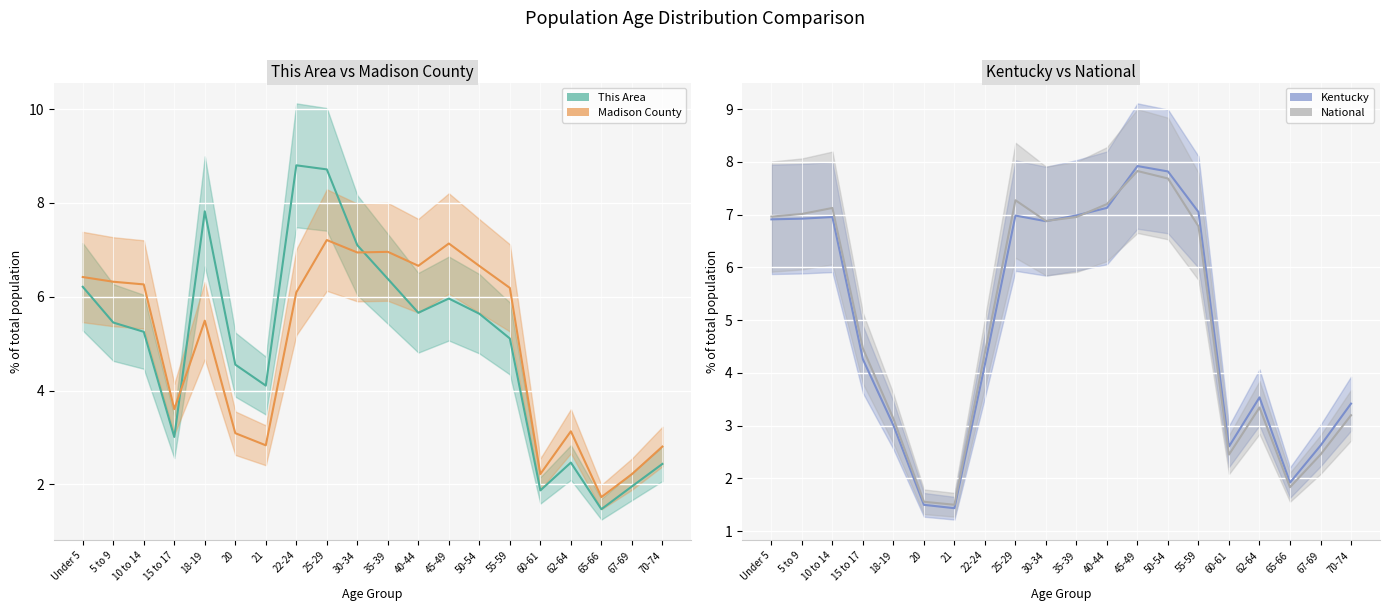

What is the label of the 1st point from the left?

Under 5